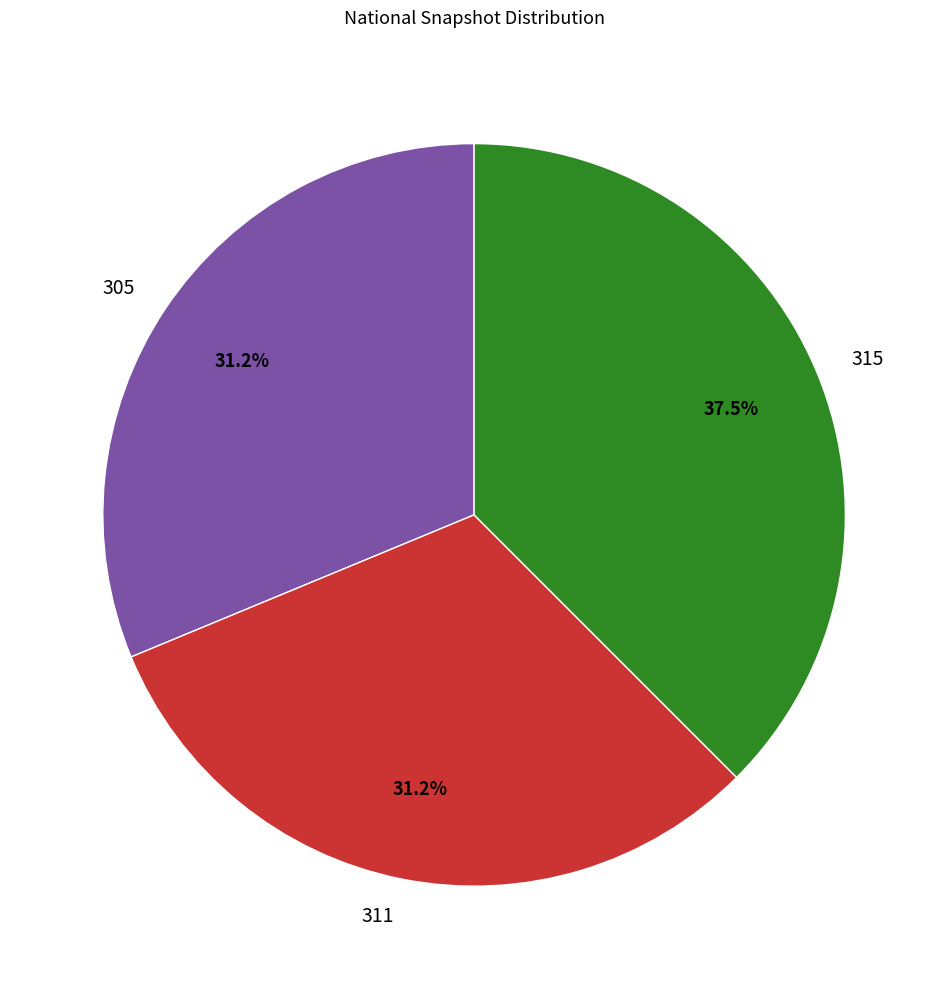

Combined, what portion of the pie is 305 and 311?

62.5%